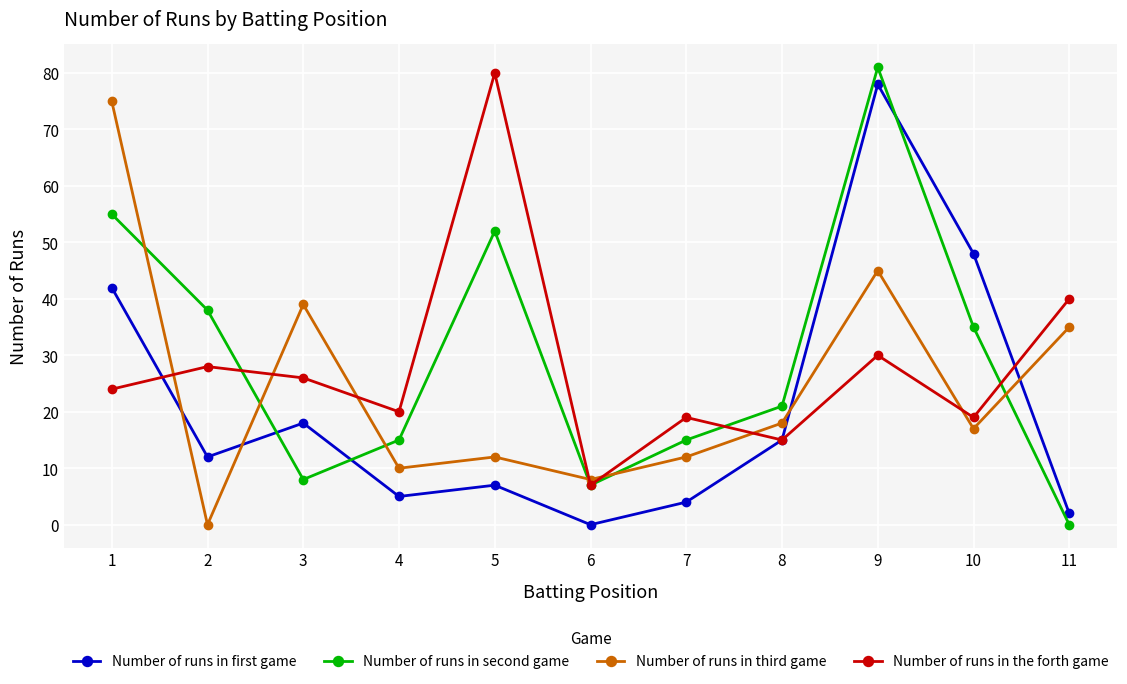

Is it true that Number of runs in the forth game equals 30 at 9?

True